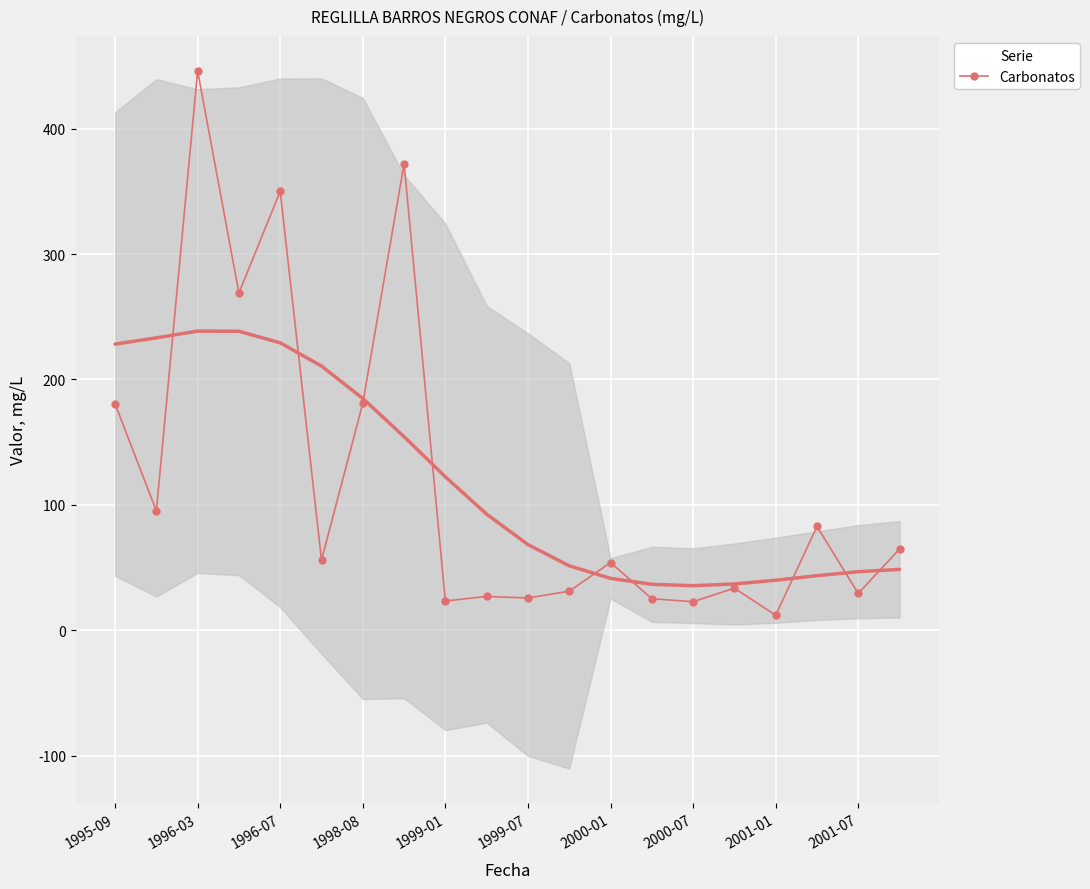

What is the maximum value for Carbonatos?

445.9